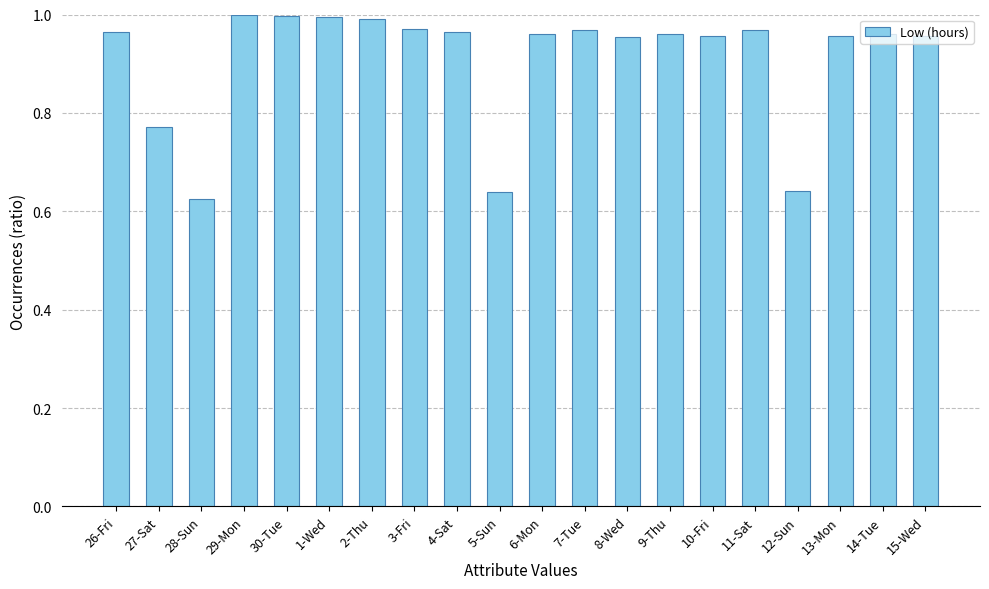

What is the sum of all values?

18.2